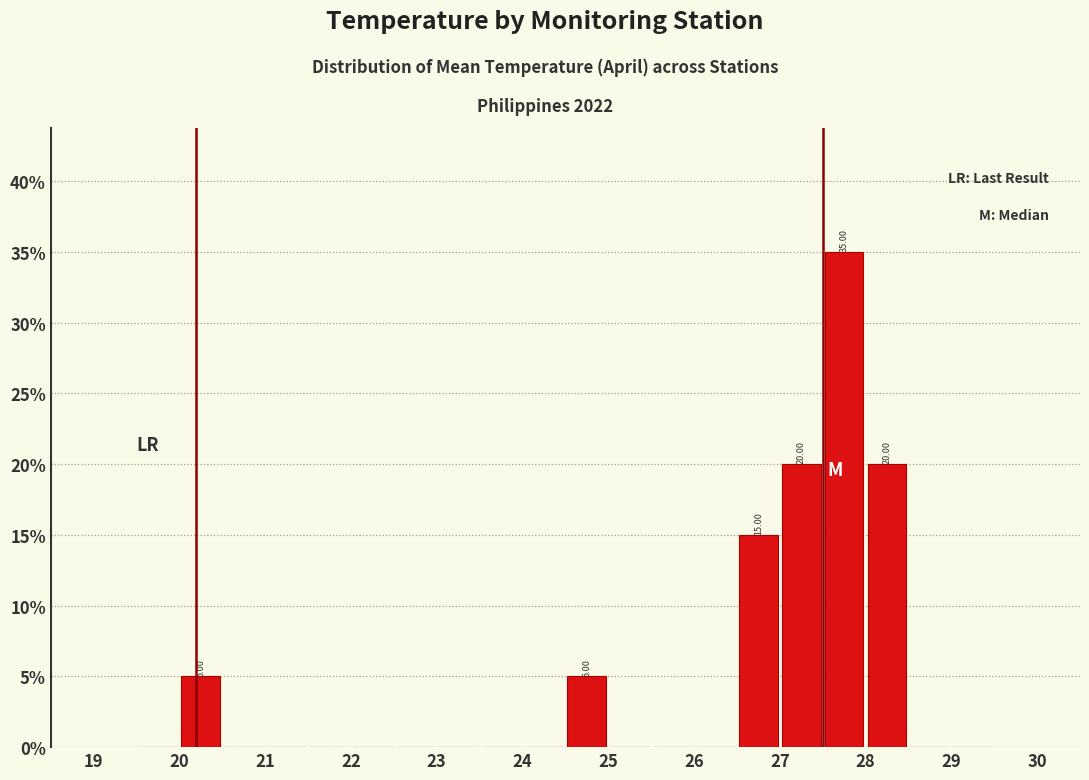

Over which range of the x-axis is the bar tallest?

27.5 to 28.0